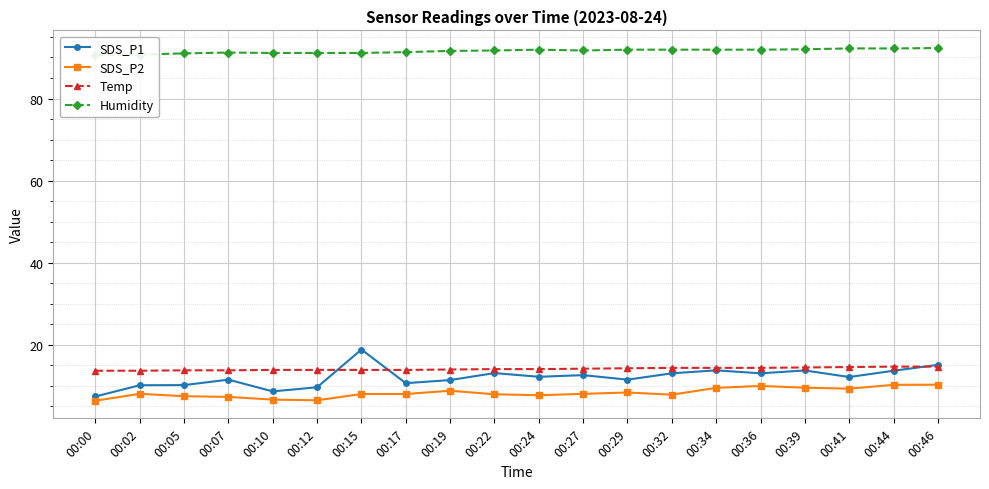

At how many categories does at least one series exceed 29?

20